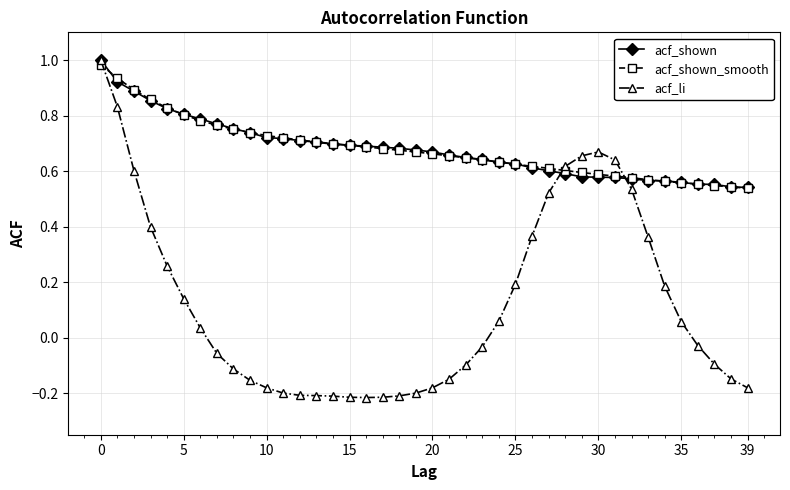

Which series has the widest spread of values?

acf_li